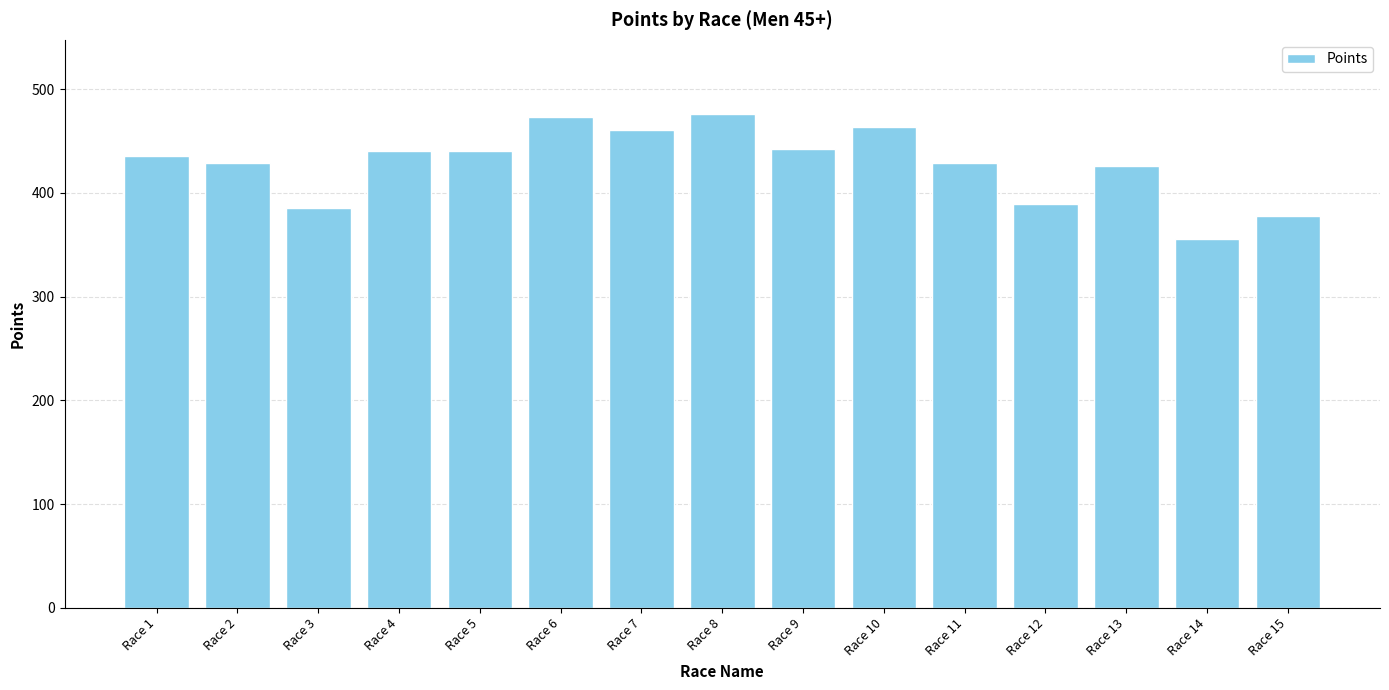

What is the value of the 1st bar from the left?

435.3